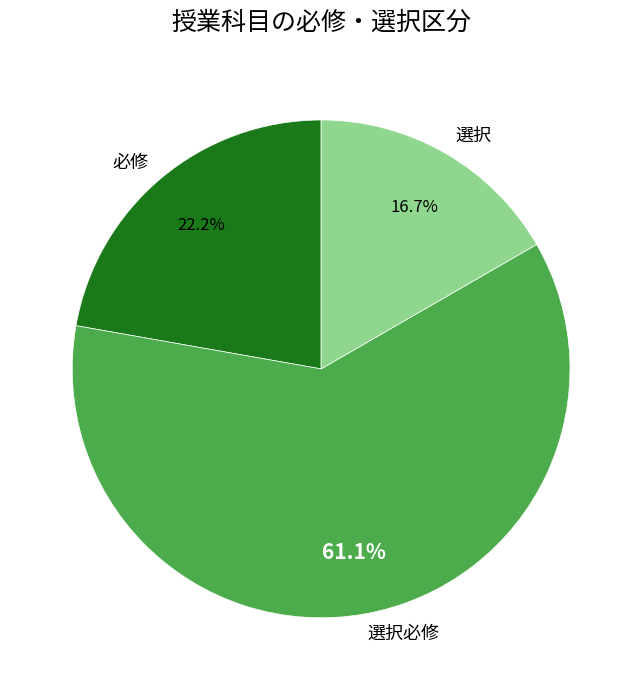

To the nearest percent, what is the combined percentage of 選択 and 選択必修?

78%